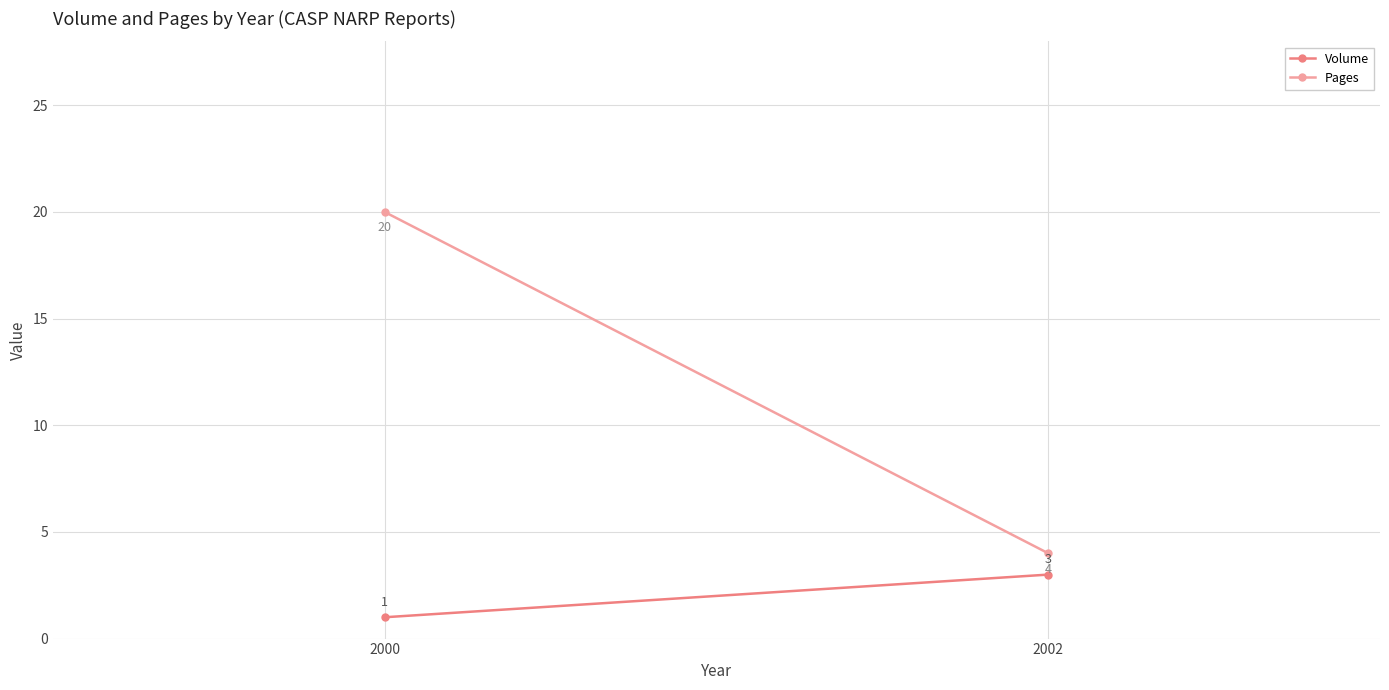

The value of Pages at 2002 is 4. True or false?

True